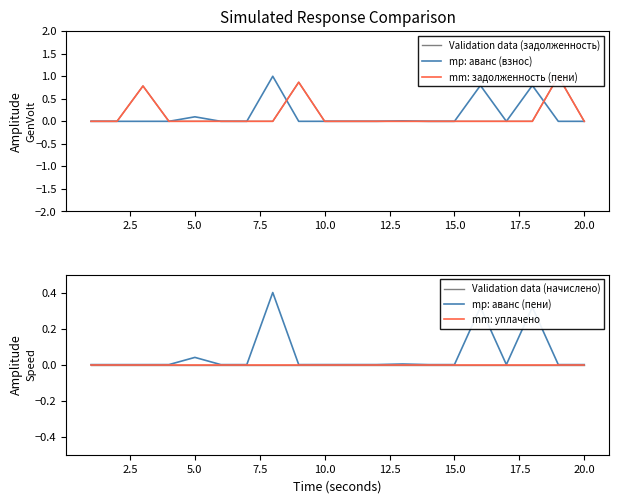

What is the highest value of the mp: аванс (взнос) series?

1.0